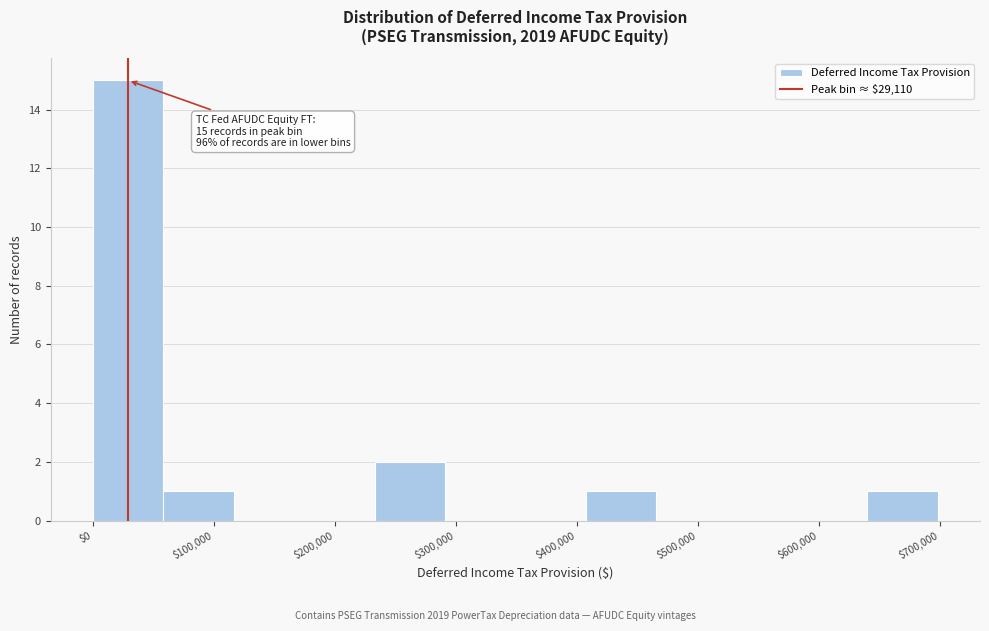

Over which range of the x-axis is the bar tallest?

0 to 60000